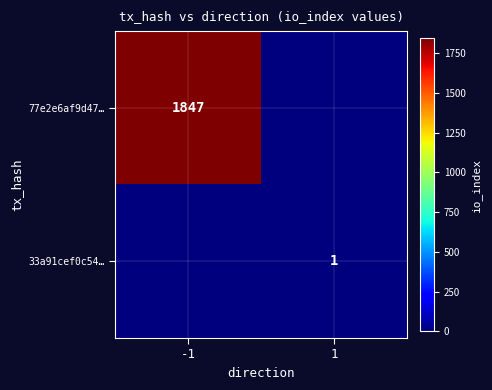

At how many categories does at least one series exceed 1000?

1